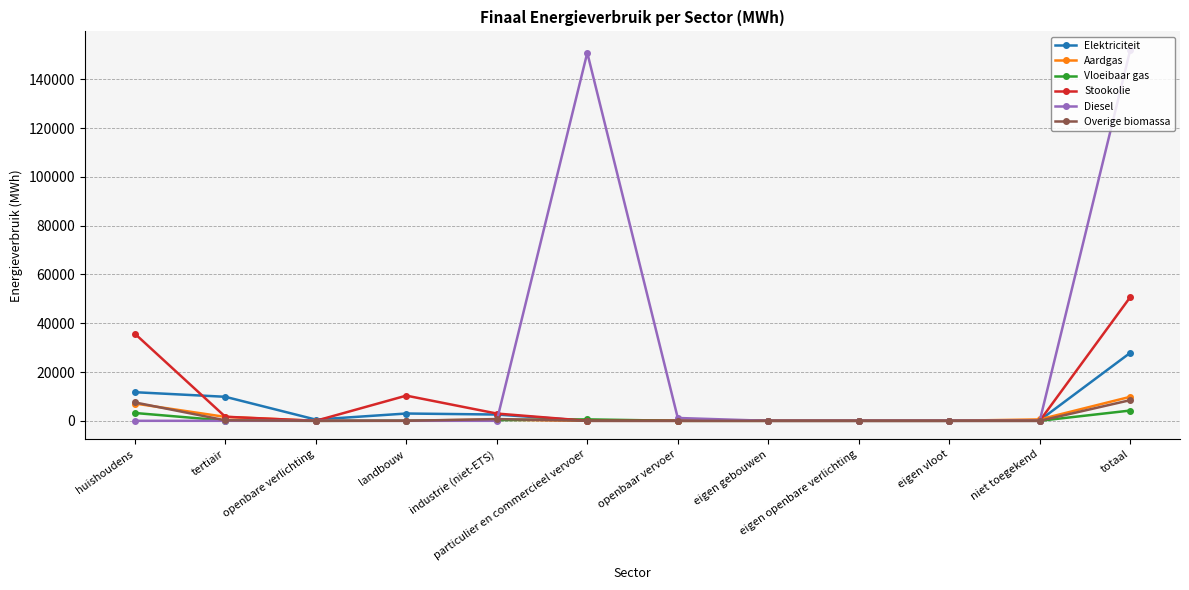

How many values in the Elektriciteit series are below 495?

6